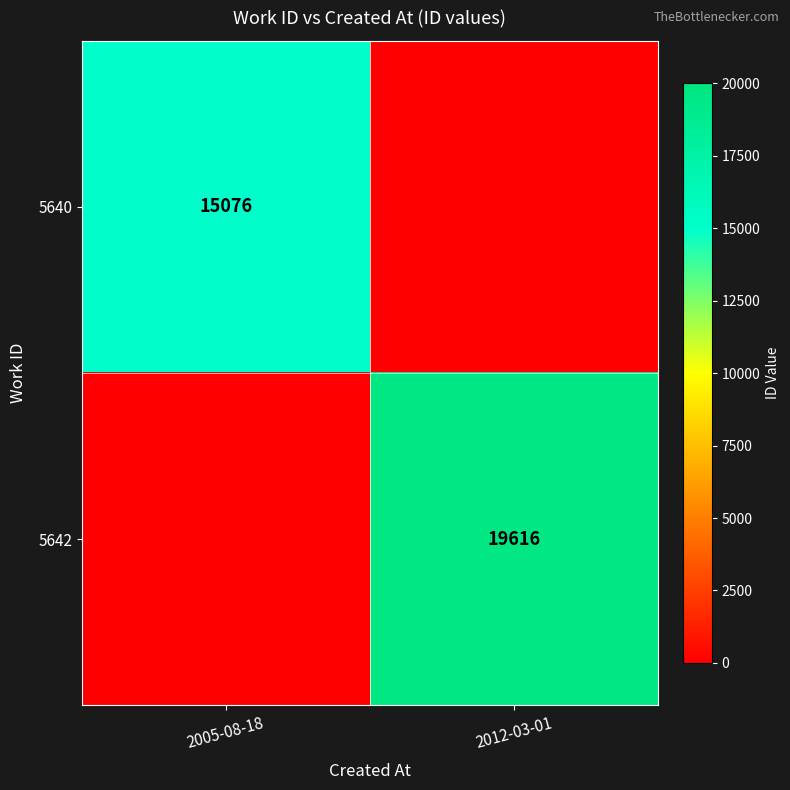

Count the number of data series in this chart.

2